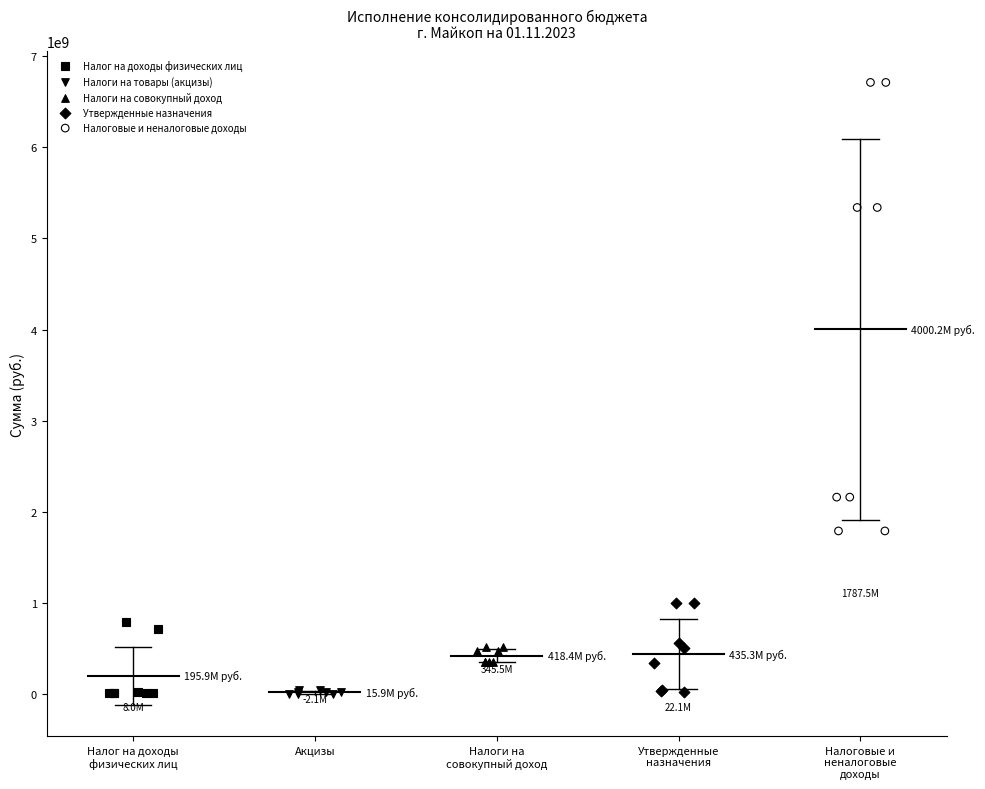

Which series reaches the maximum Y coordinate?

Налоговые и неналоговые доходы